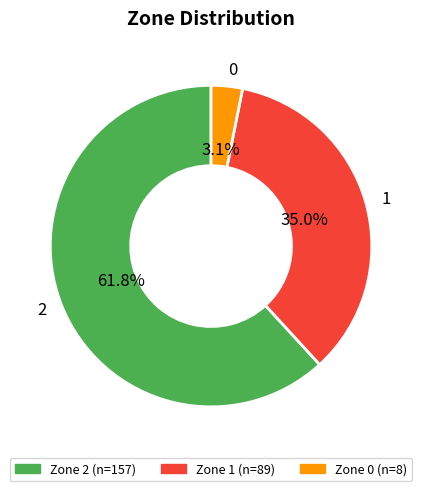

Is there any slice that represents more than half of the pie?

Yes